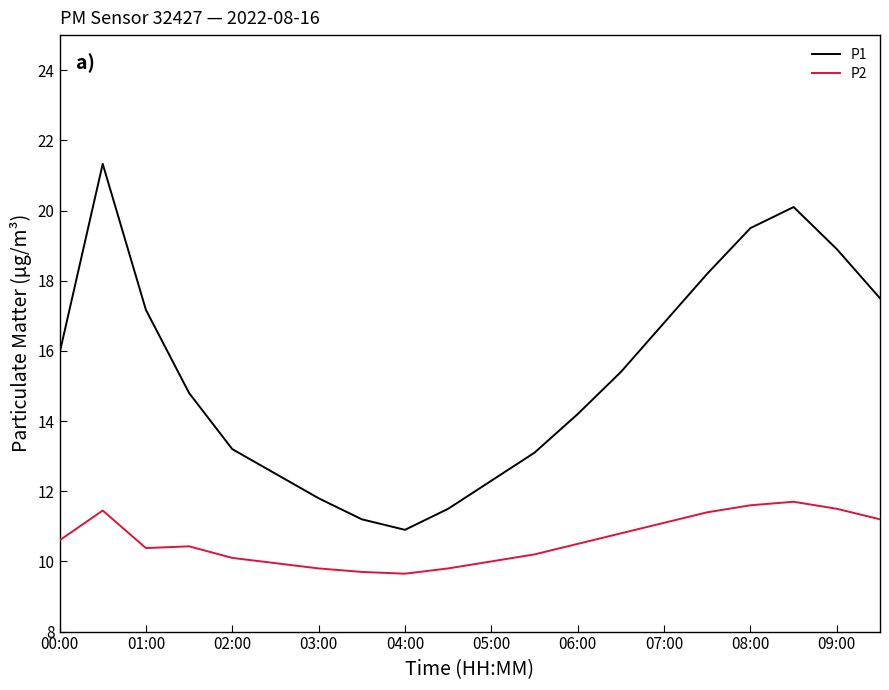

Rank the series by their maximum value, from highest to lowest.

P1, P2